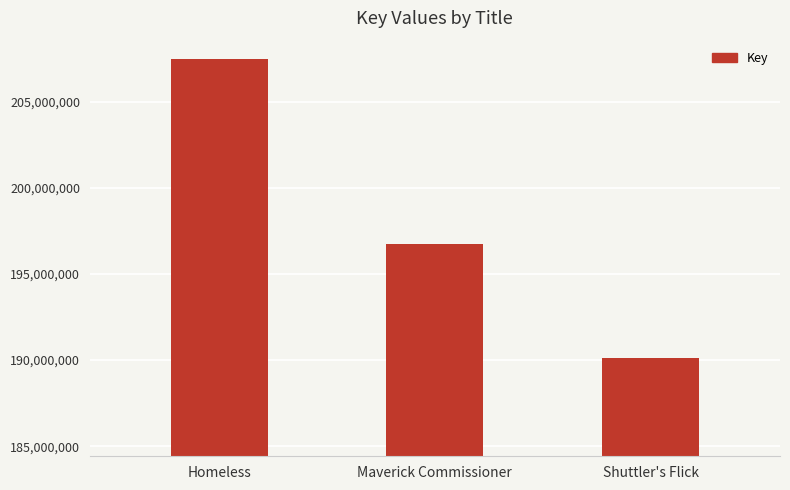

What is the change in value from Homeless to Maverick Commissioner?

-10785380